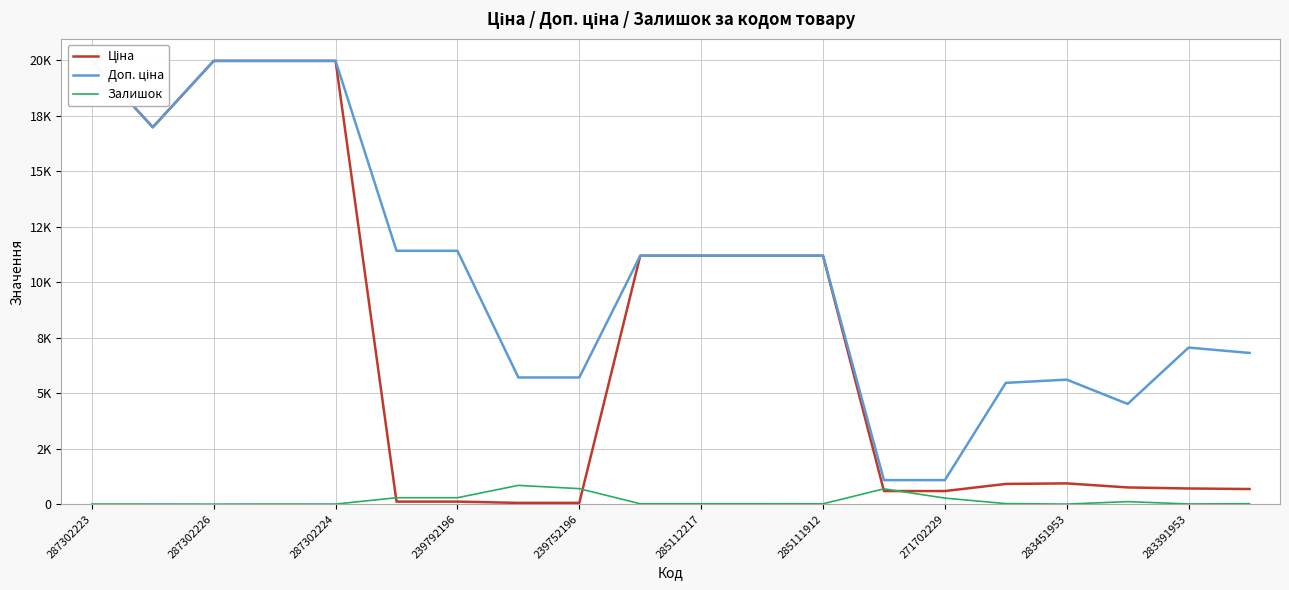

How many series are shown in this chart?

3